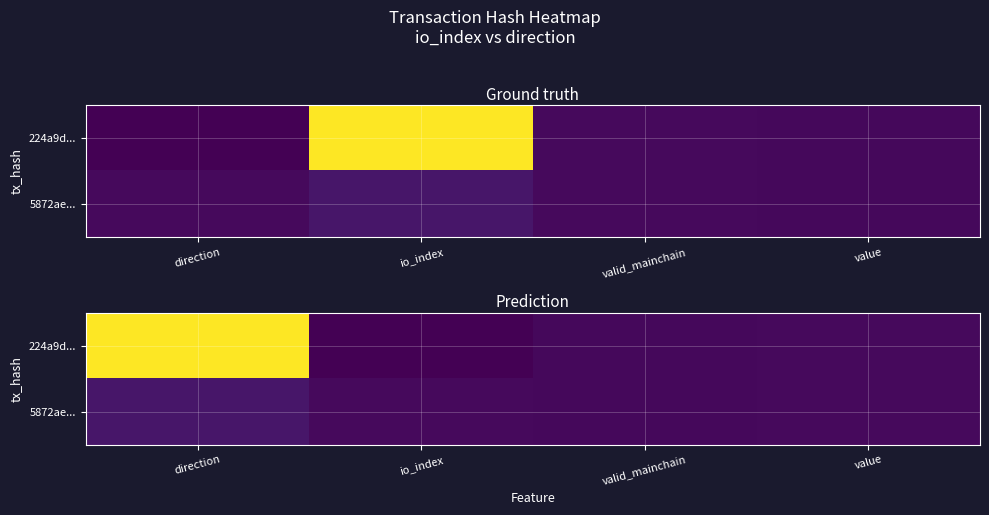

How many categories are shown in the chart?

4